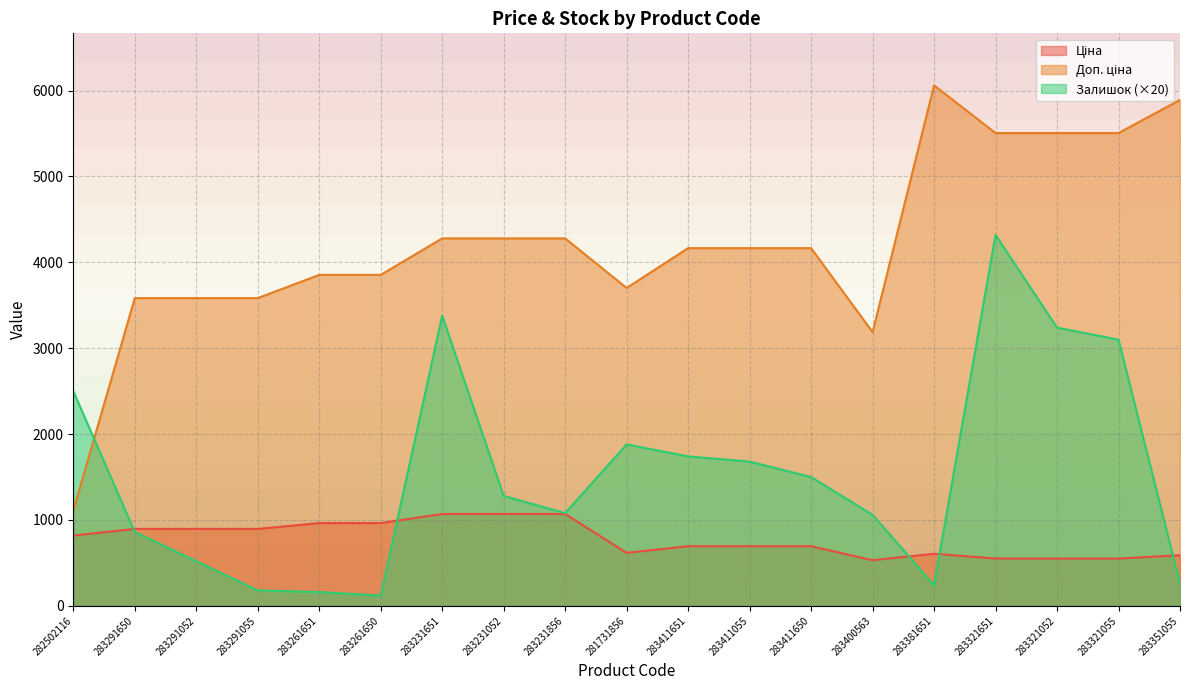

At how many categories does at least one series exceed 4799?

5